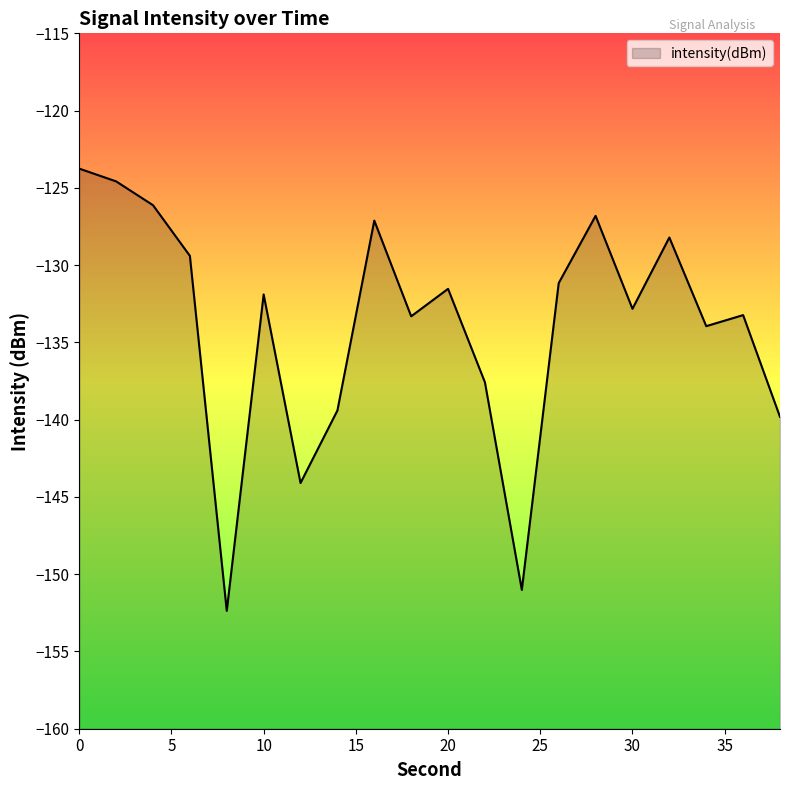

Reading left to right, what are all the values shown in this chart?

-123.8	-124.6	-126.1	-129.4	-152.4	-131.9	-144.1	-139.4	-127.1	-133.3	-131.5	-137.6	-151.0	-131.2	-126.8	-132.8	-128.2	-133.9	-133.2	-139.8